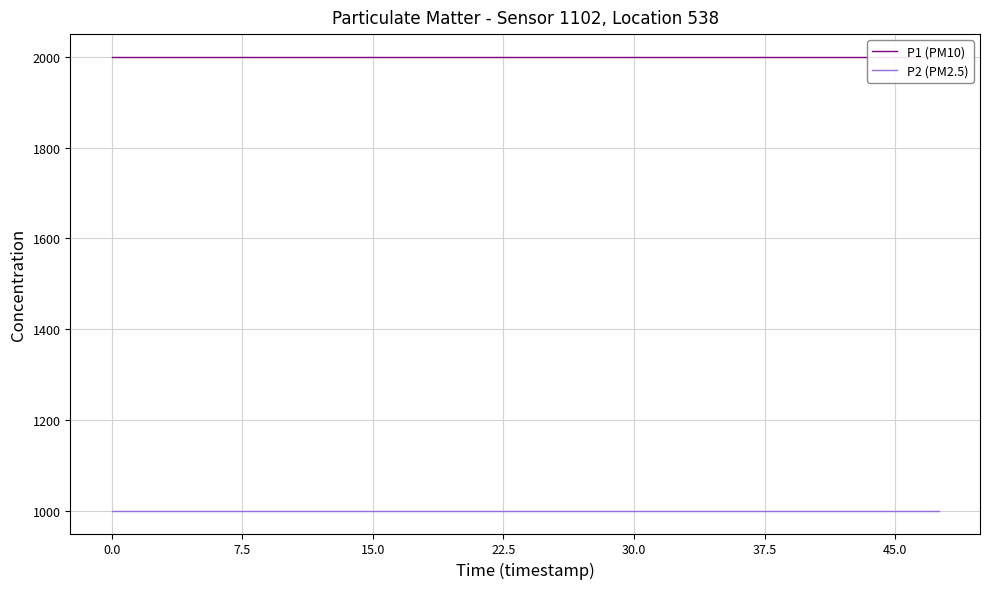

What is the label of the 14th point from the right?

15.0